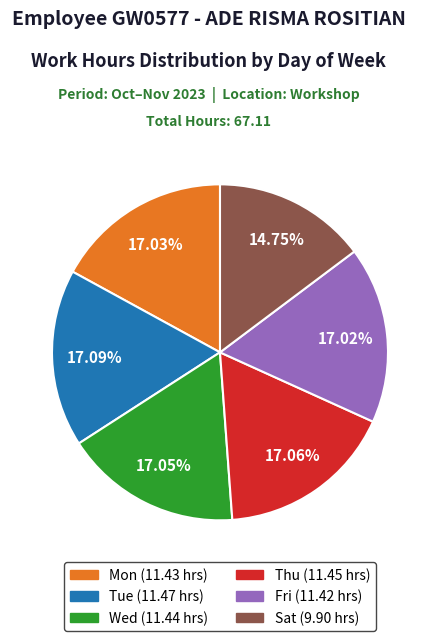

Between Mon and Sat, which is larger?

Mon